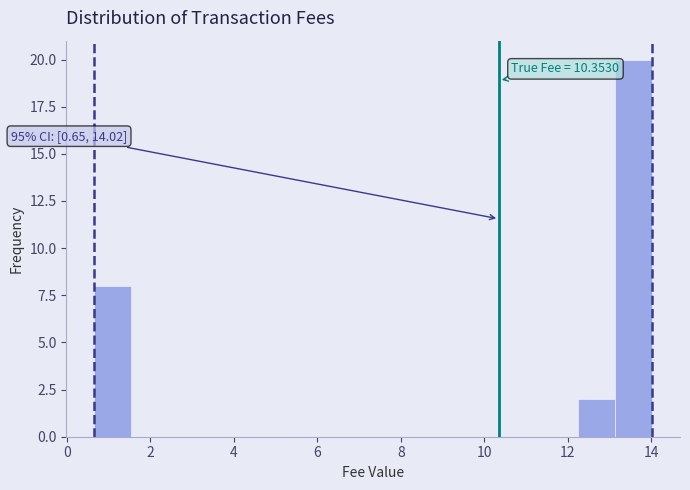

Over which range of the x-axis is the bar tallest?

13.2 to 14.0